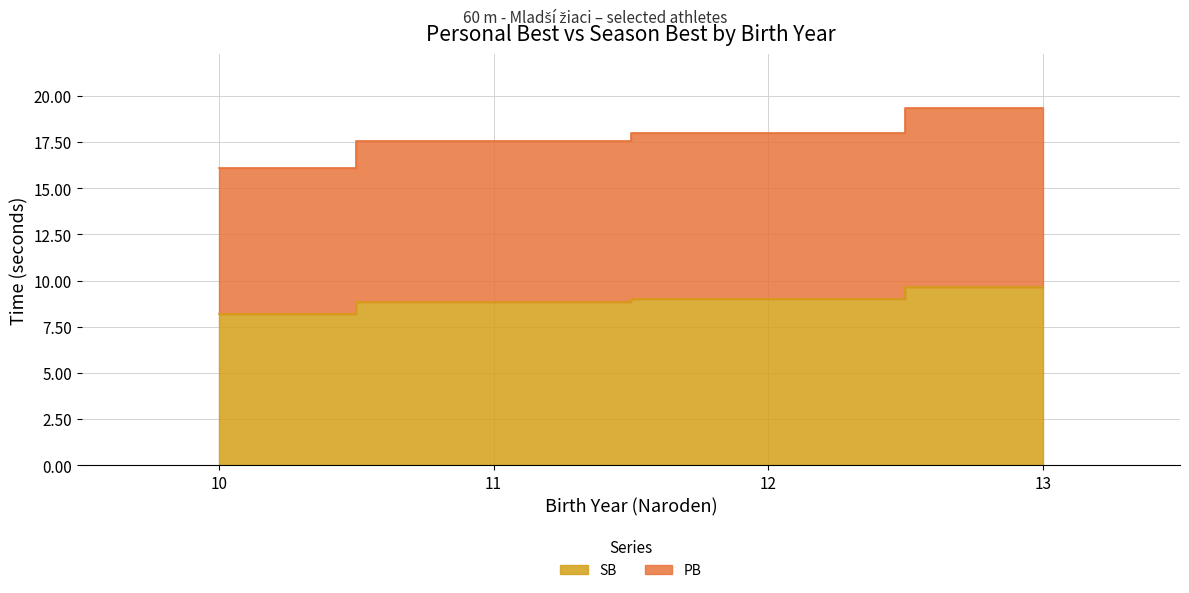

At which category is the sum across all series the highest?

13